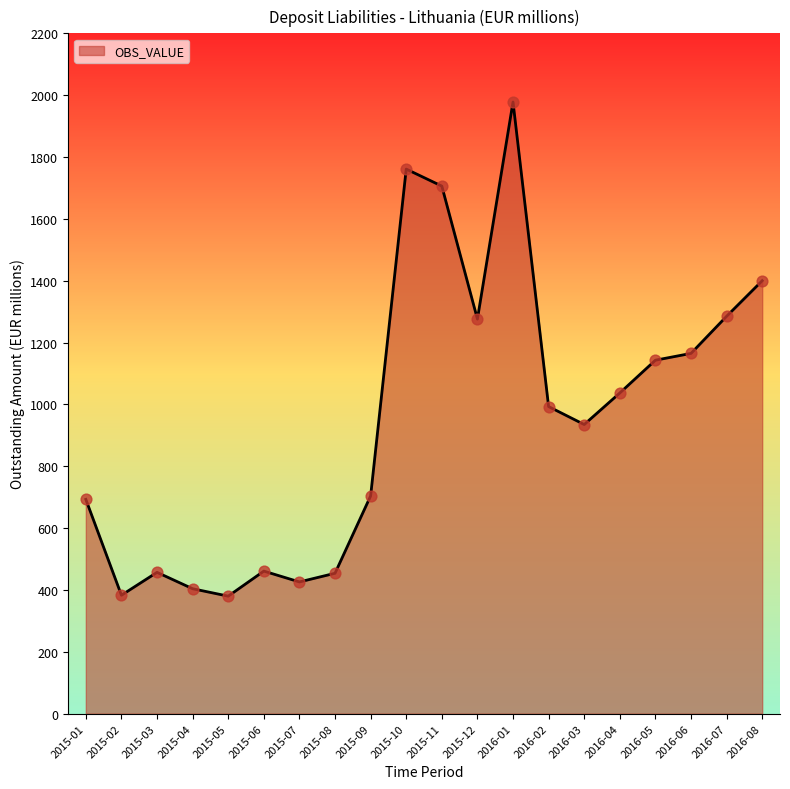

Which has a higher value, 2015-10 or 2015-02?

2015-10